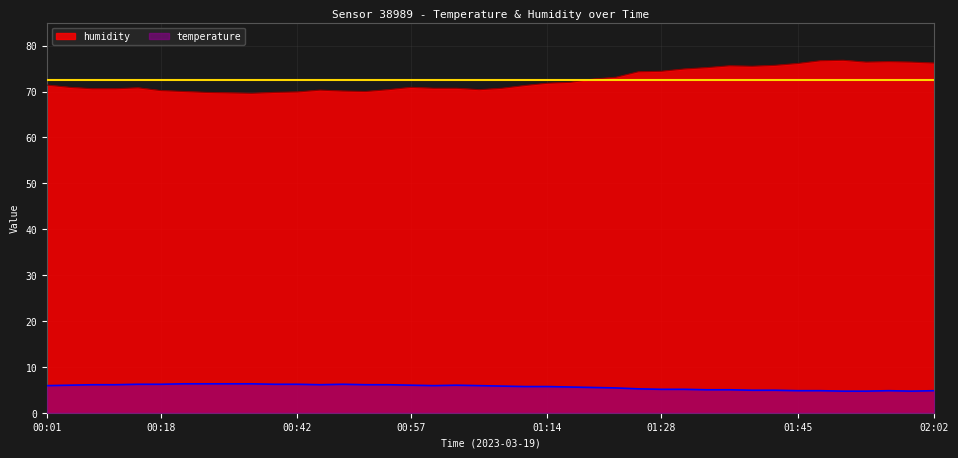

What is the sum of the temperature values at 00:27 and 01:28?

11.4